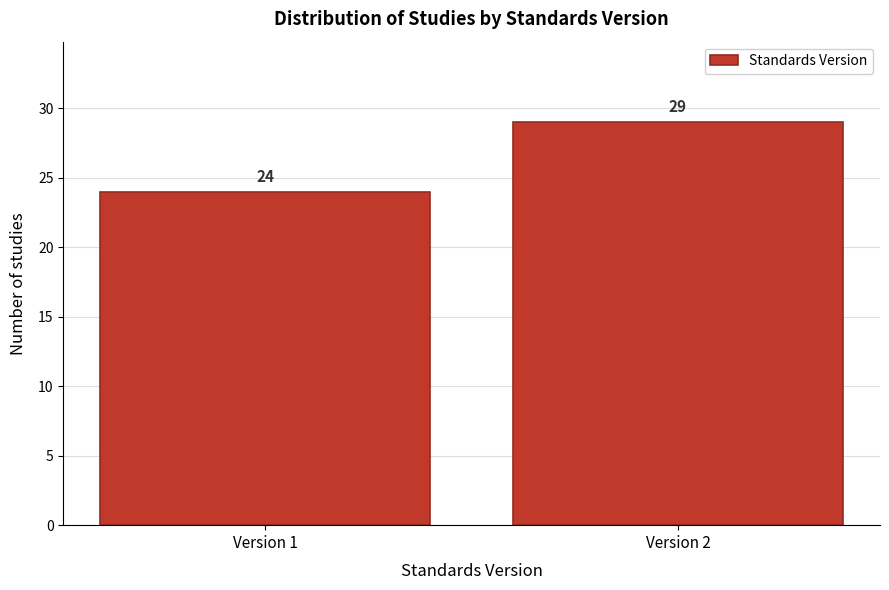

Reading left to right, list all the values displayed in this chart.

24	29